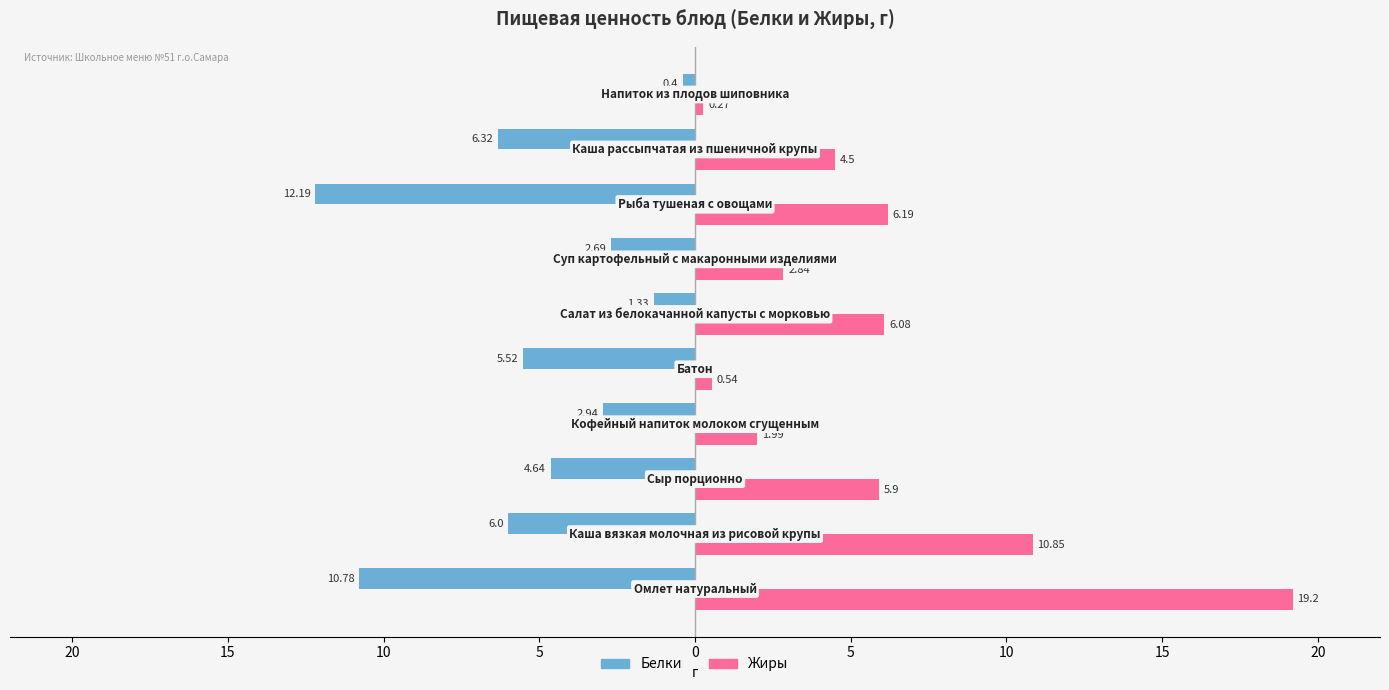

What are all the series names shown in the legend?

Белки, Жиры